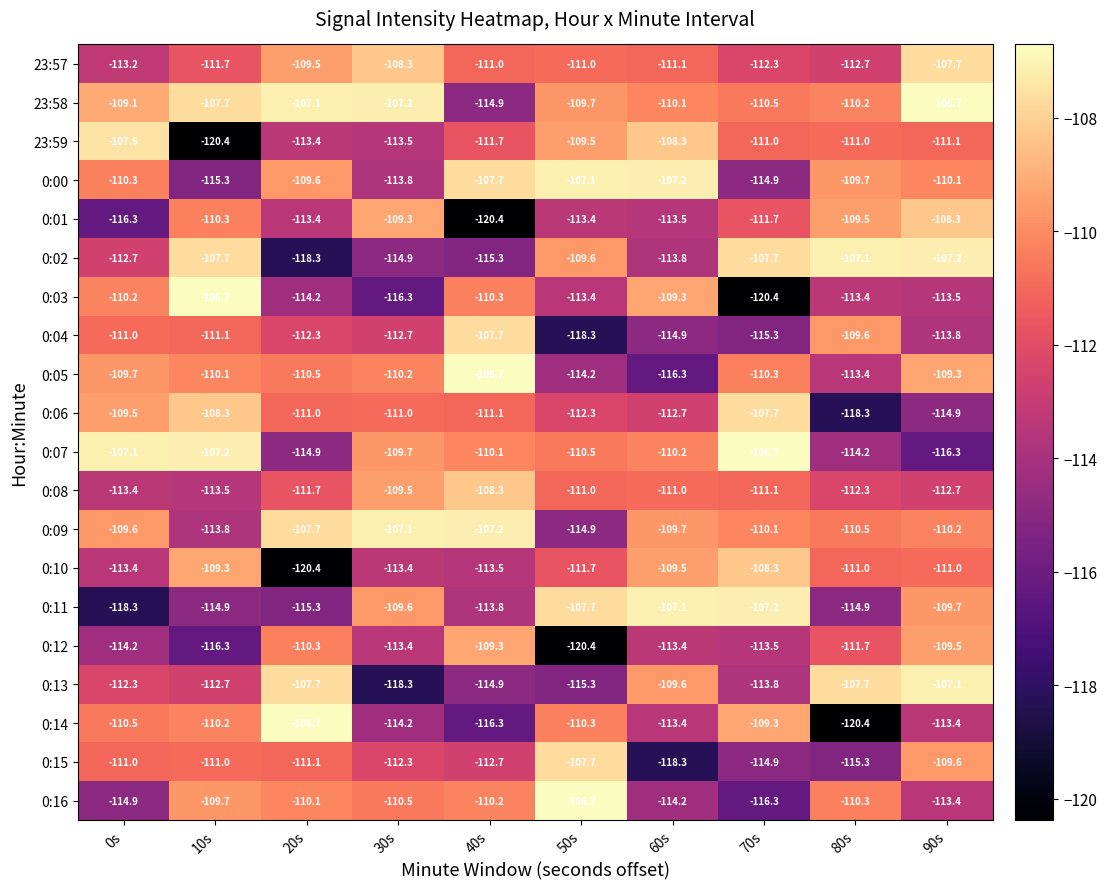

Between 30s and 40s, which series saw the biggest shift?

0:01